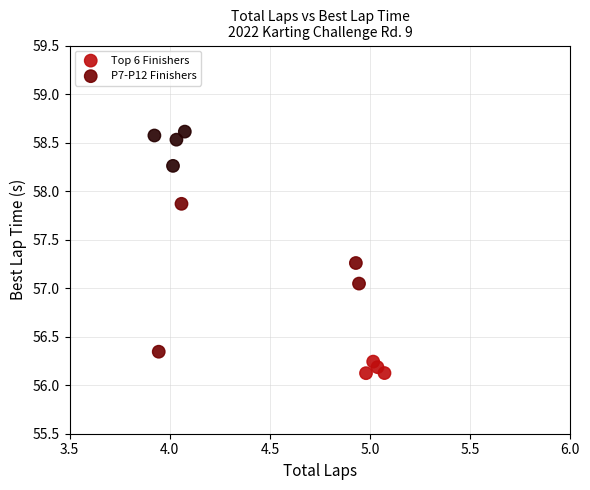

Which series reaches the maximum Y coordinate?

P7-P12 Finishers